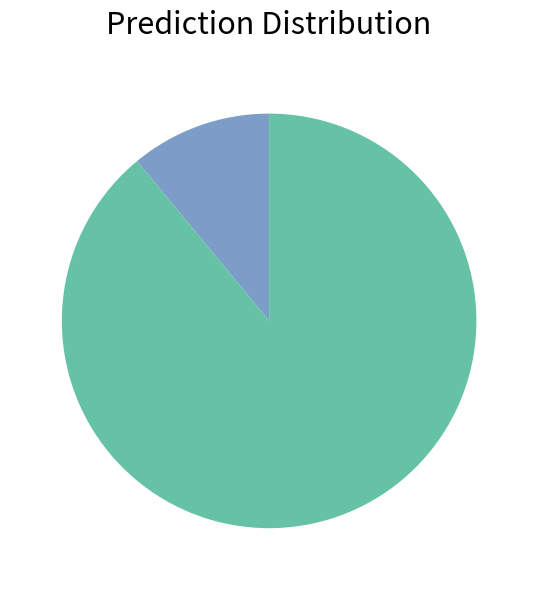

Is there a majority slice in this chart?

Yes